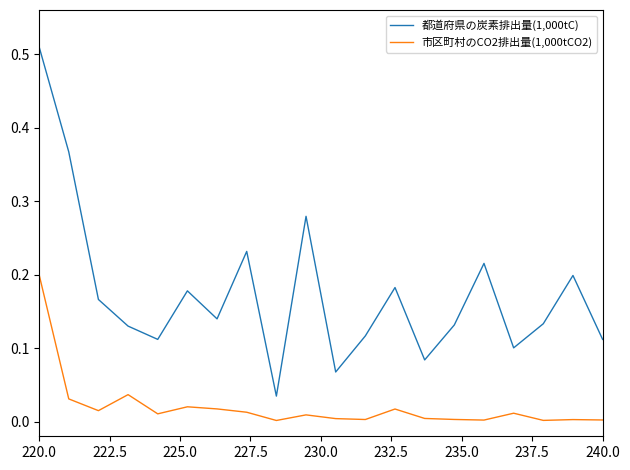

How many lines are shown in the chart?

2